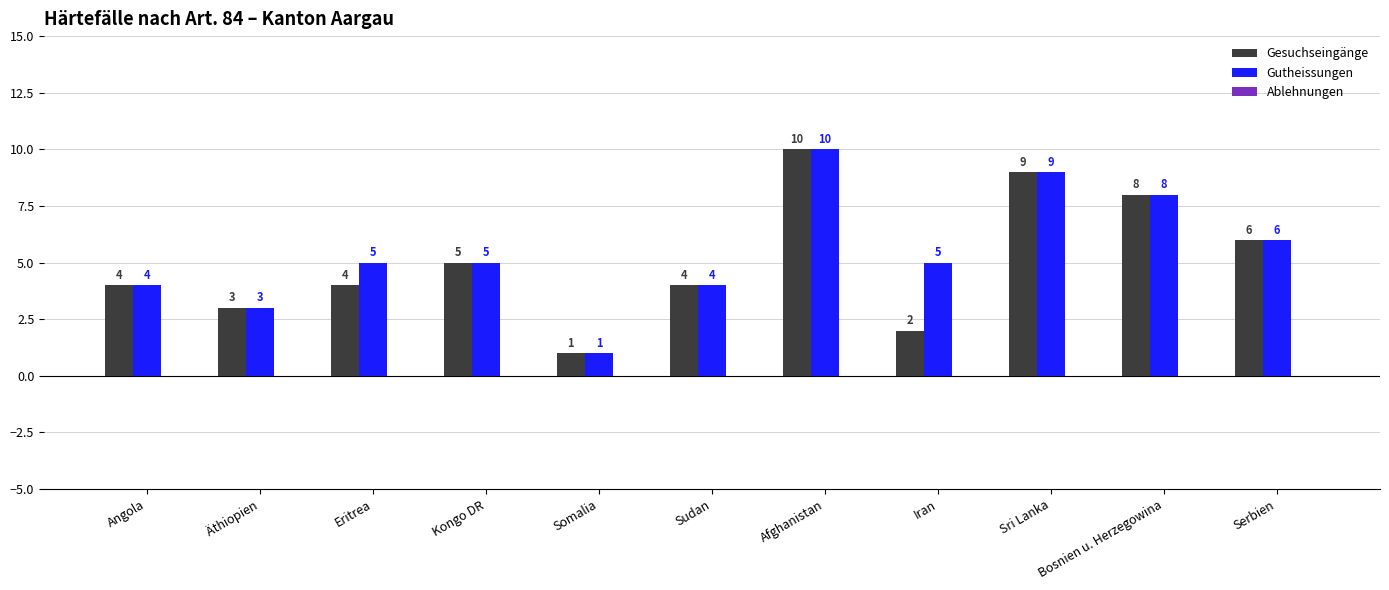

What is the label of the 6th bar from the right?

Sudan